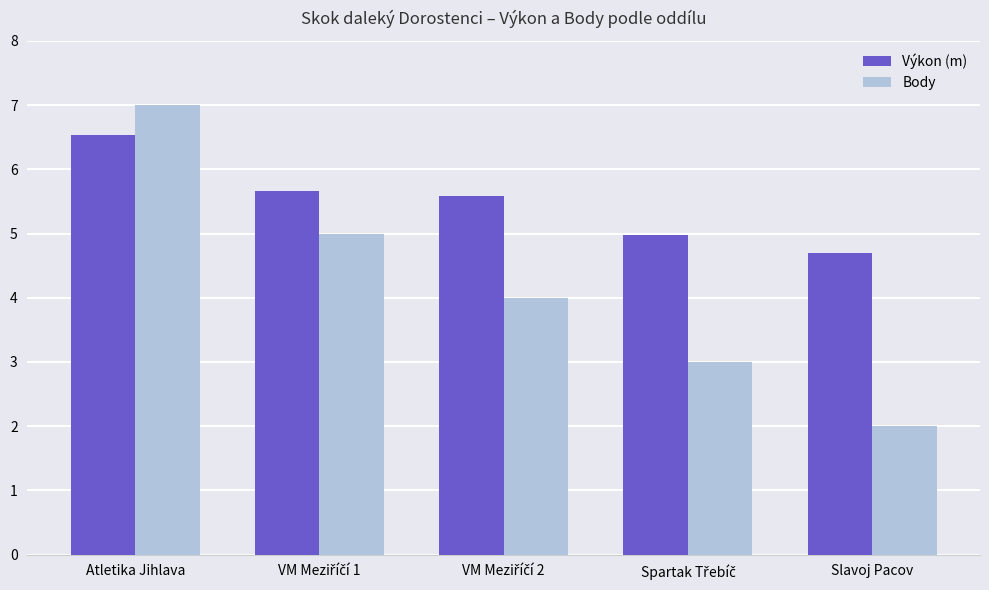

Read the Body value at Atletika Jihlava.

7.0